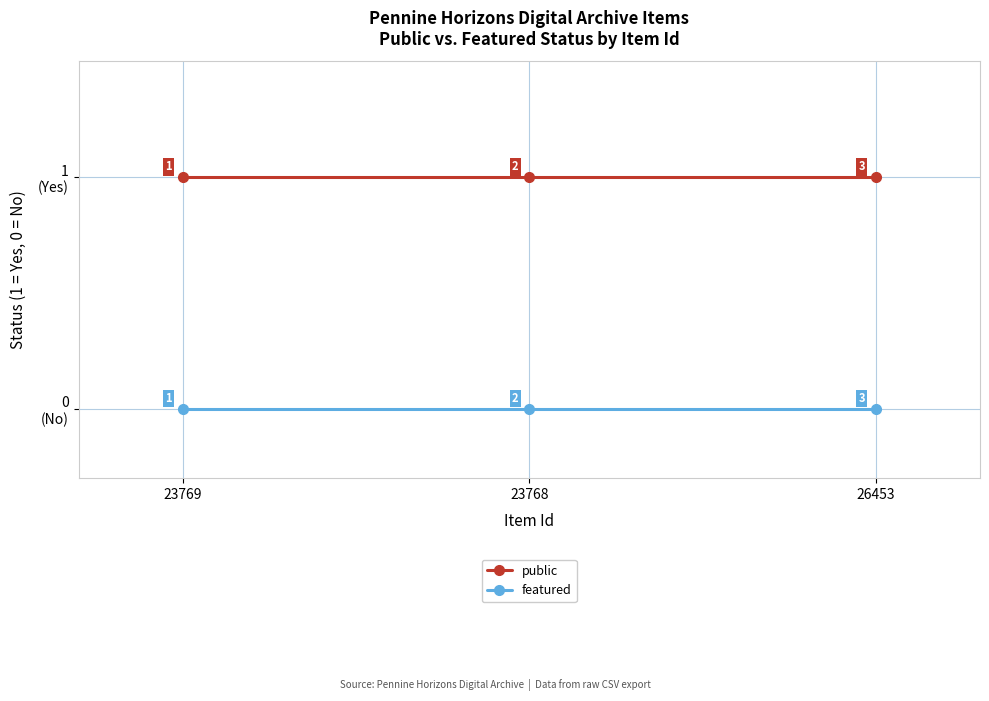

What is the label of the 1st point from the right?

26453